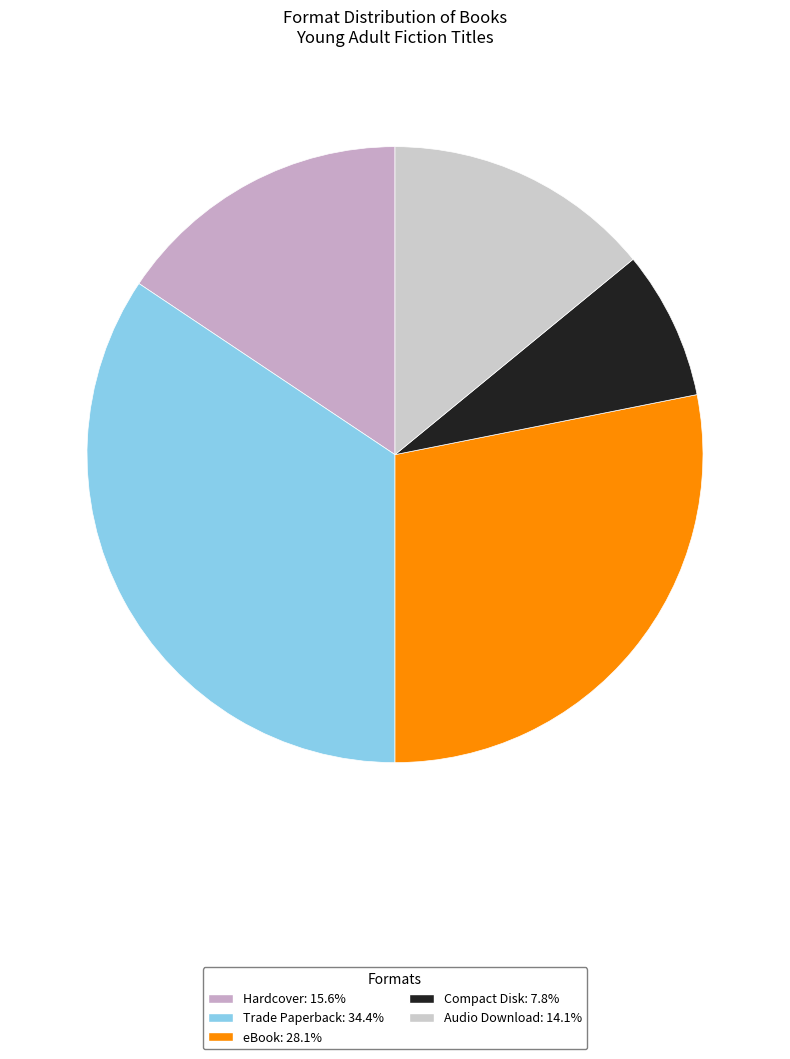

How many slices are in this pie chart?

5